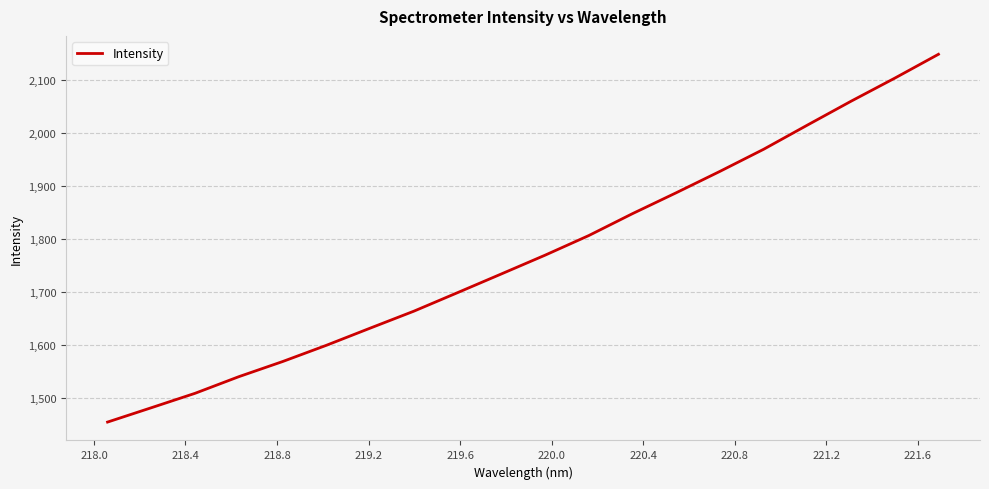

What is the maximum value shown in the chart?

2147.7